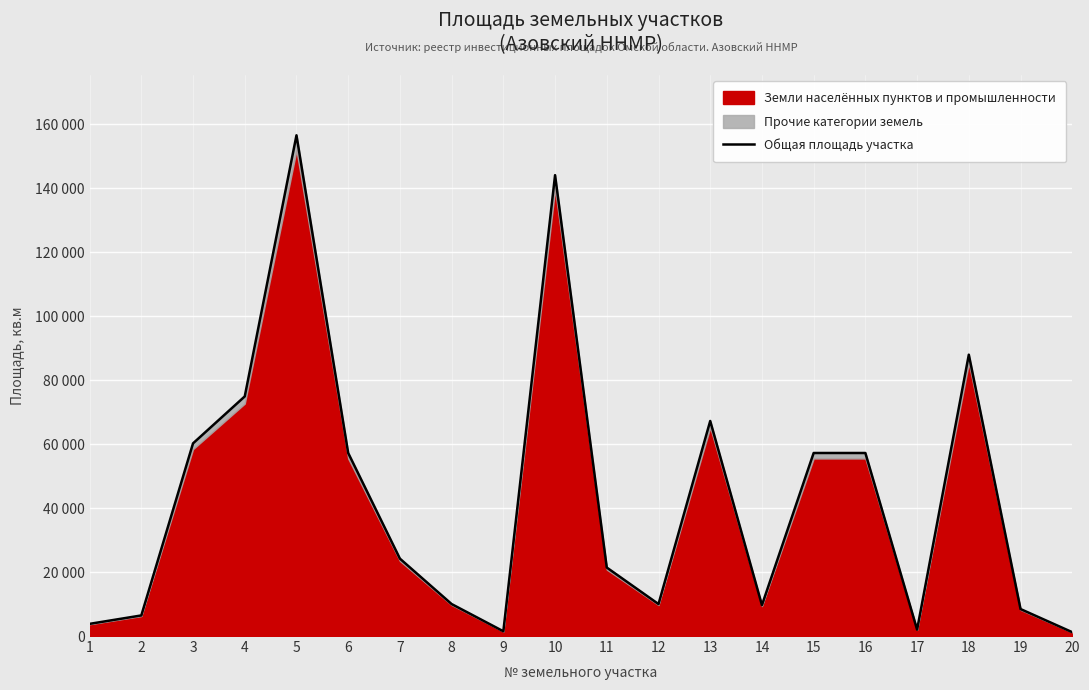

Reading left to right, extract all data points from this chart.

1=3809	2=6440	3=60264	4=74947	5=156622	6=57247	7=24203	8=10000	9=1488	10=144151	11=21417	12=10000	13=67260	14=9668	15=57250	16=57248	17=2000	18=88000	19=8442	20=1200